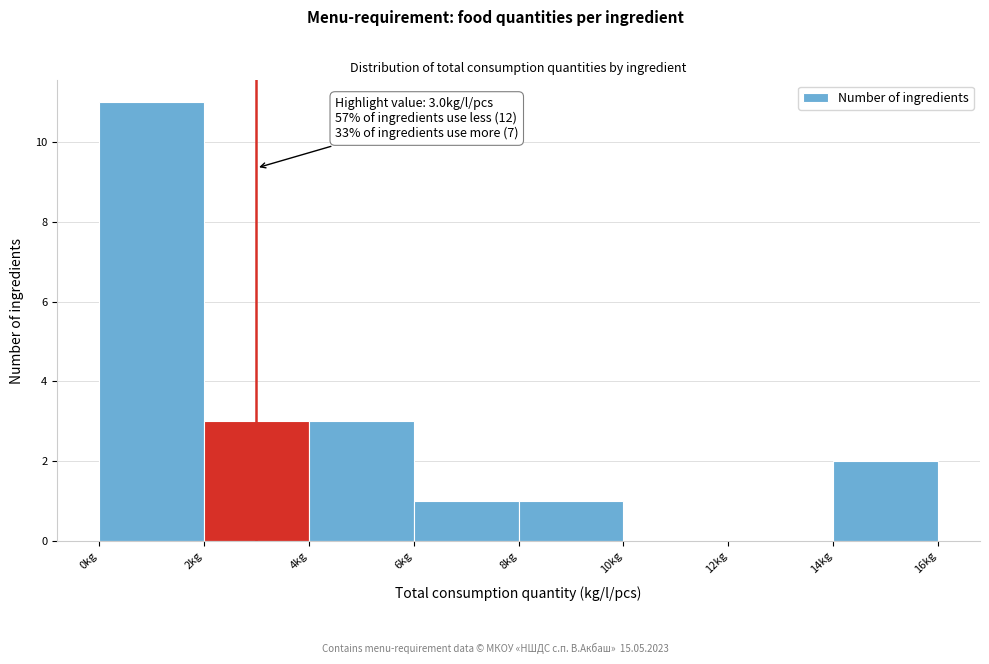

Over which range of the x-axis is the bar tallest?

0 to 2